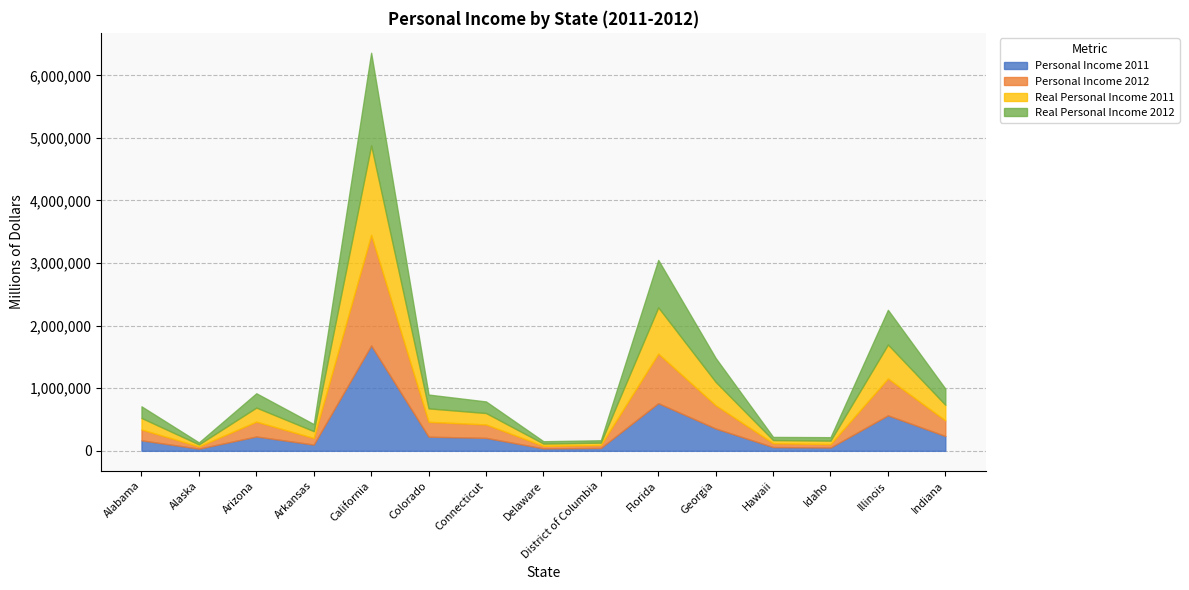

Is it true that Personal Income 2011 equals 8146 at Alaska?

False